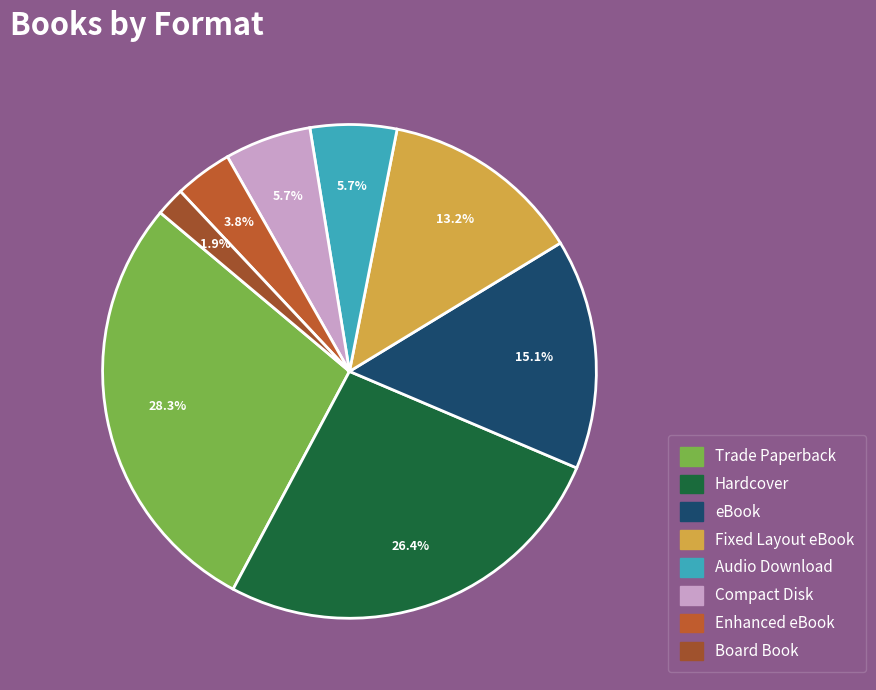

What percentage is the Fixed Layout eBook slice, to the nearest percent?

13%